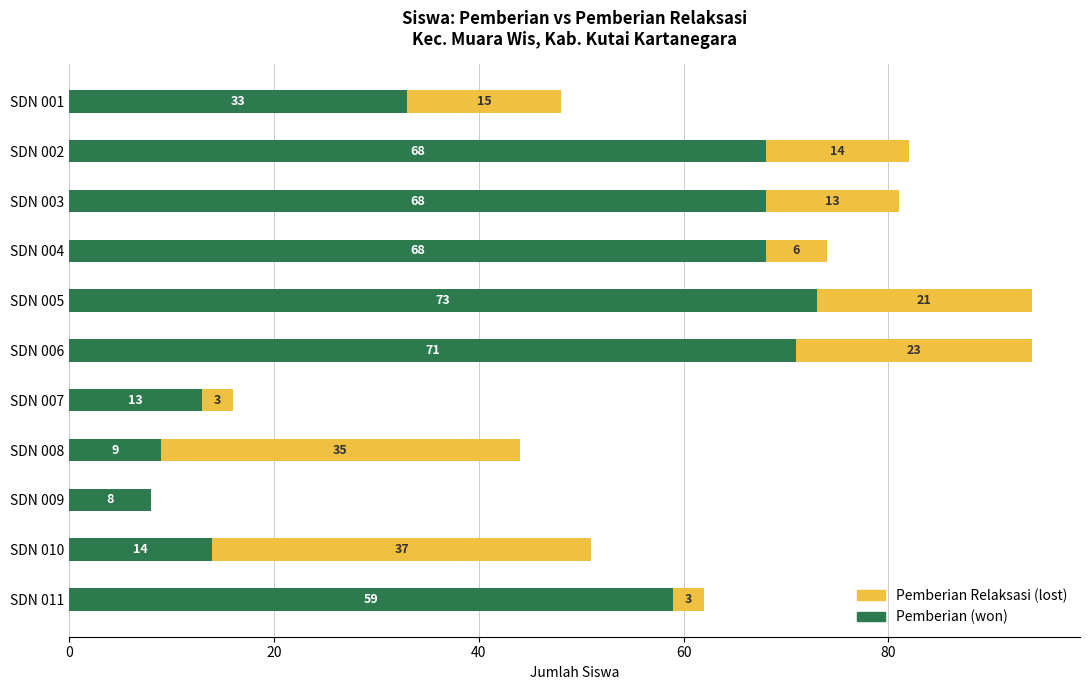

Is it true that Pemberian (won) equals 13 at SDN 007?

True